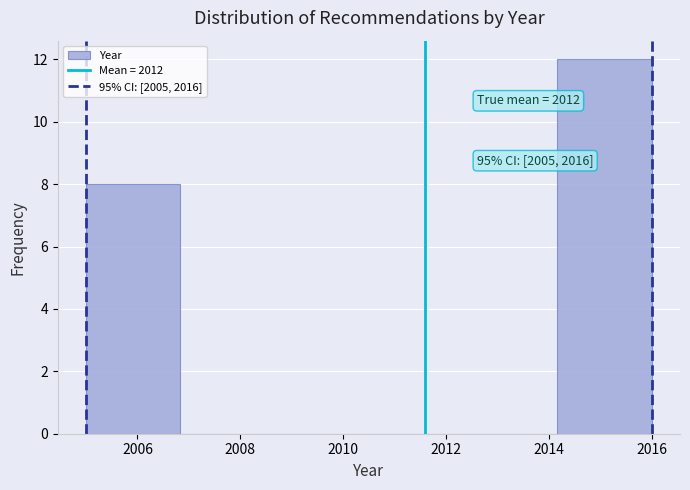

Over which range of the x-axis is the bar tallest?

2014.2 to 2016.0